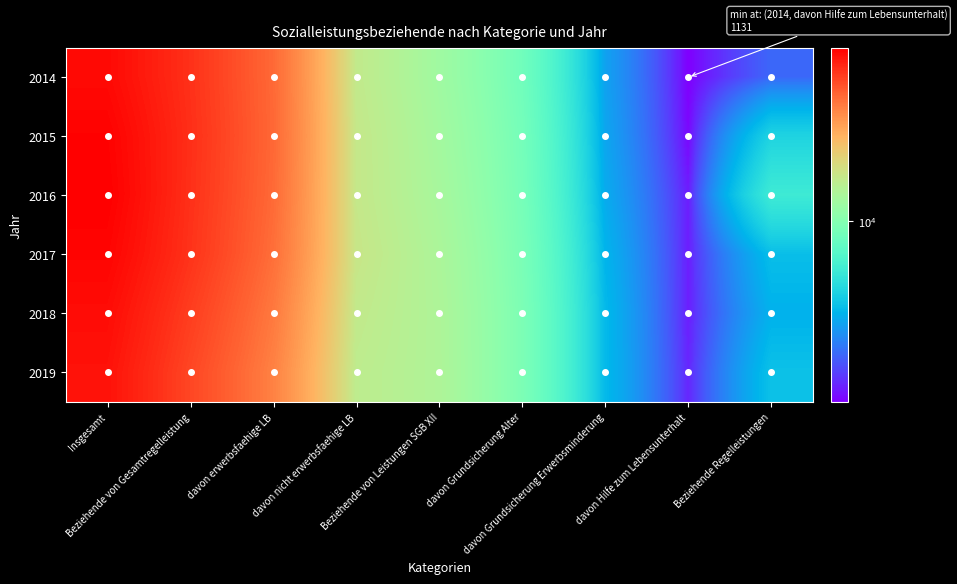

How many data points does each series have?

9